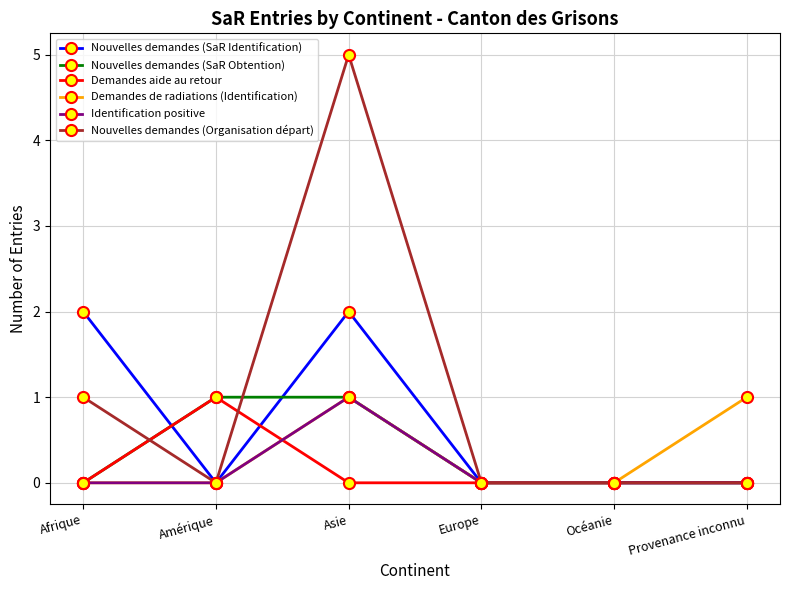

How many lines are shown in the chart?

6